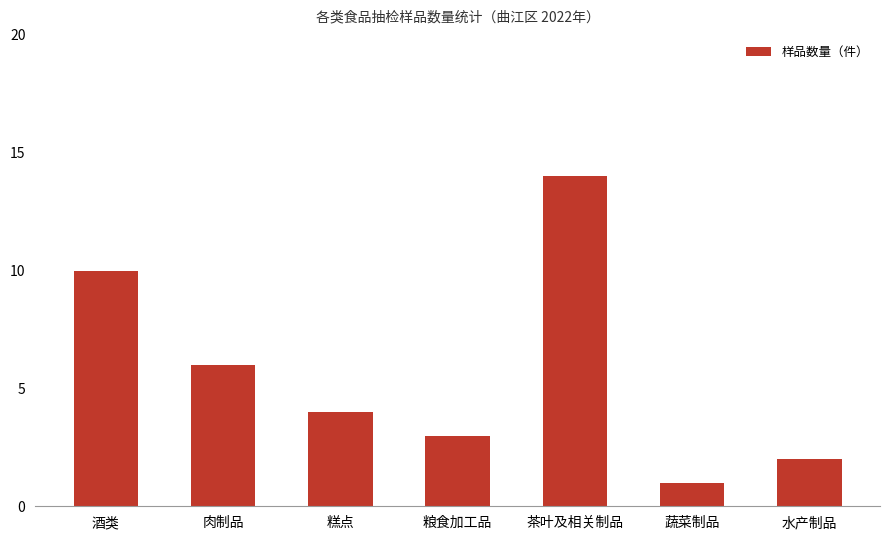

How many bars are there in total?

7